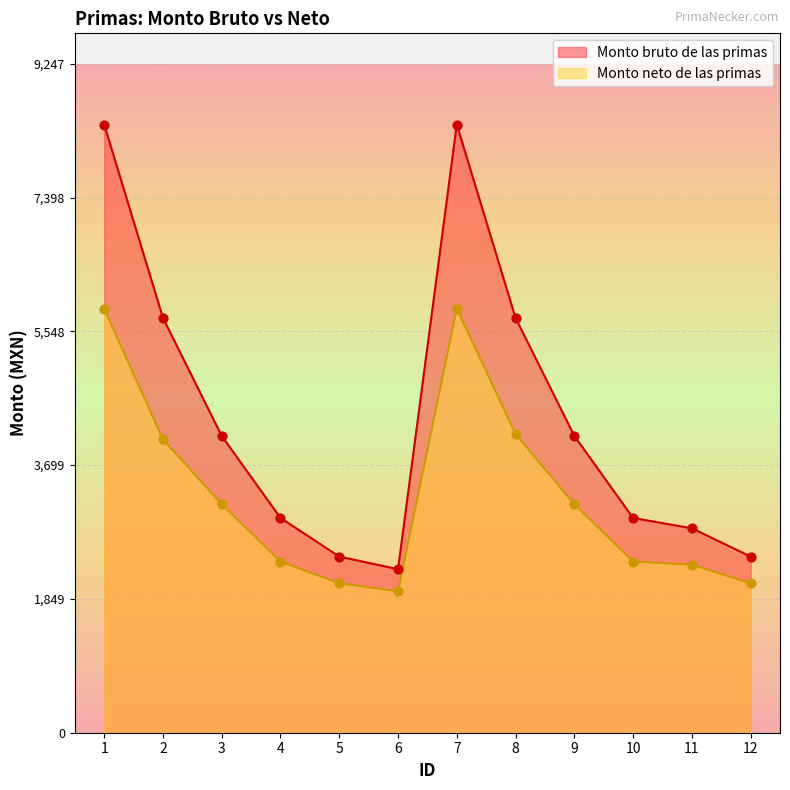

What is the total value across all series at 4?

5335.5